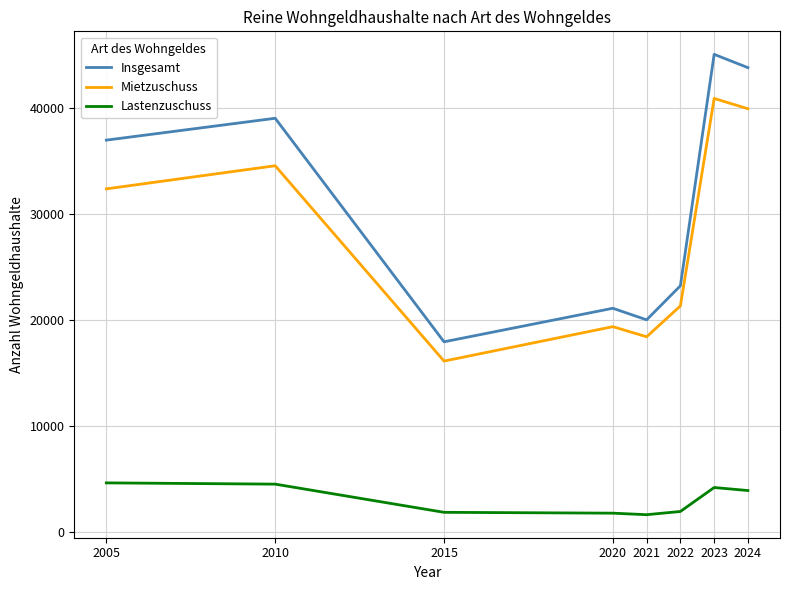

Does the chart have visible grid lines?

Yes